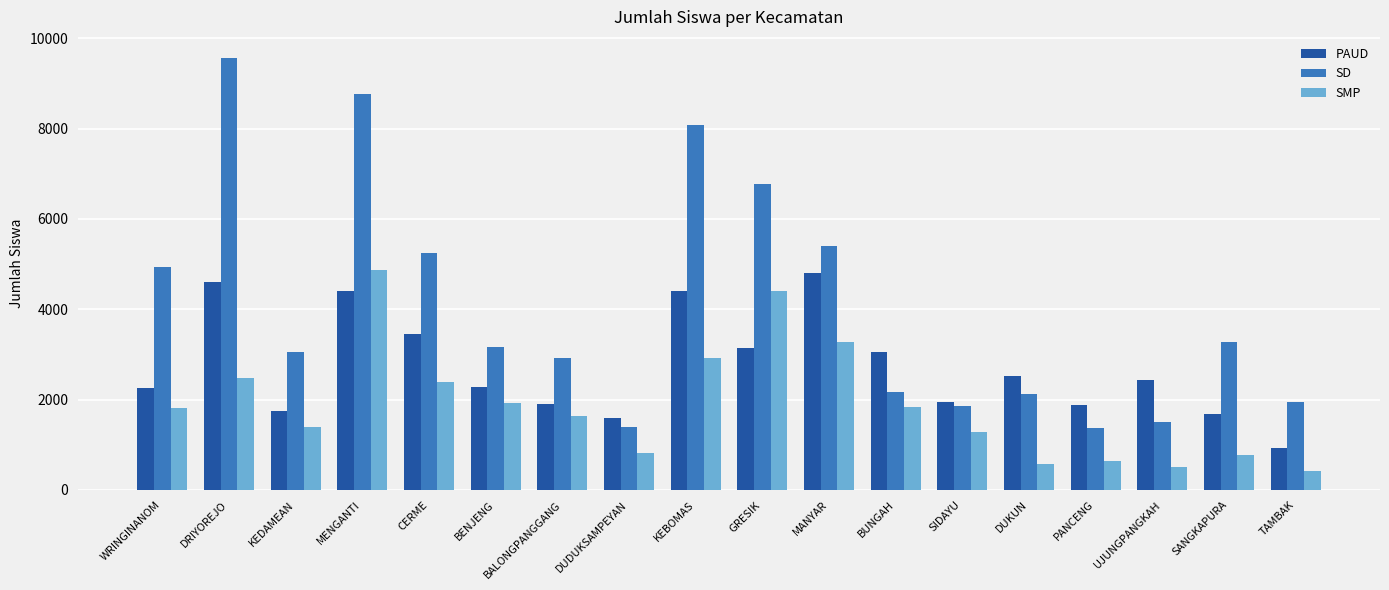

What is the label of the 14th bar from the left?

DUKUN